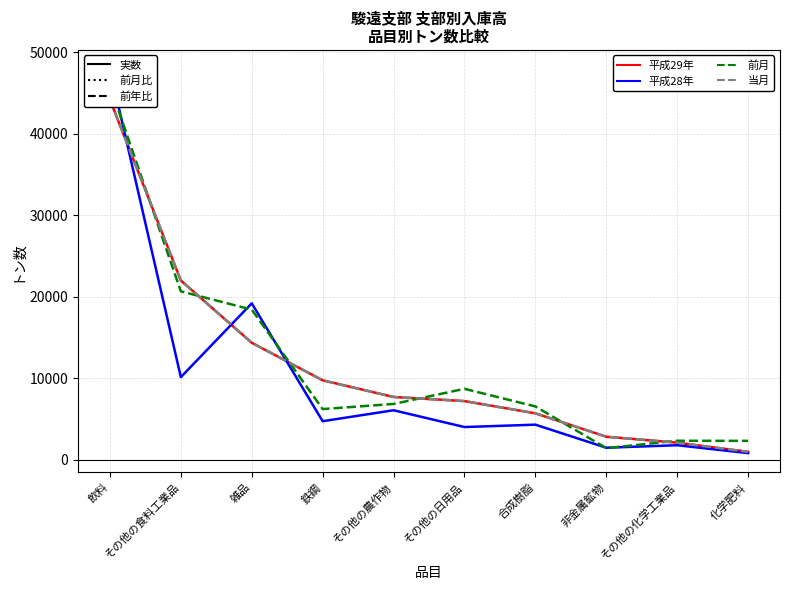

What is the average value of the 平成28年 series?

10021